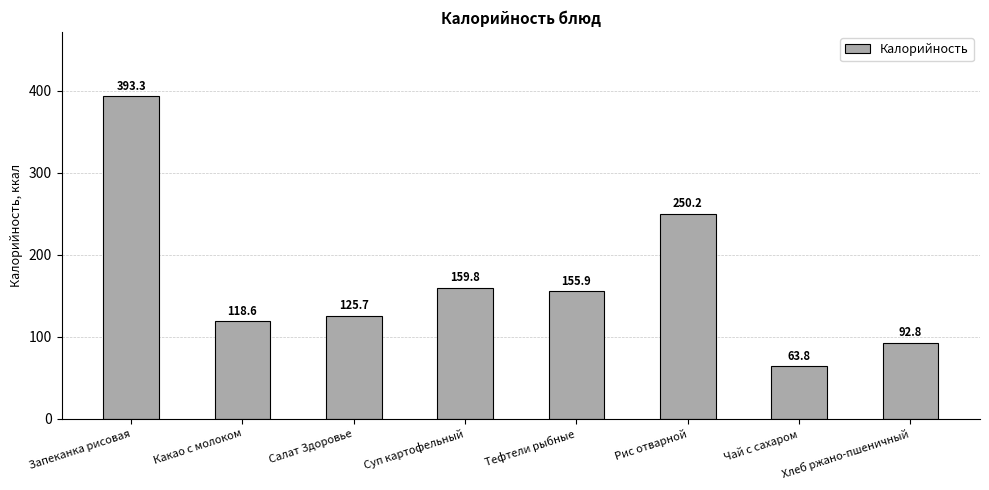

Rank the categories by value from lowest to highest.

Чай с сахаром, Хлеб ржано-пшеничный, Какао с молоком, Салат Здоровье, Тефтели рыбные, Суп картофельный, Рис отварной, Запеканка рисовая